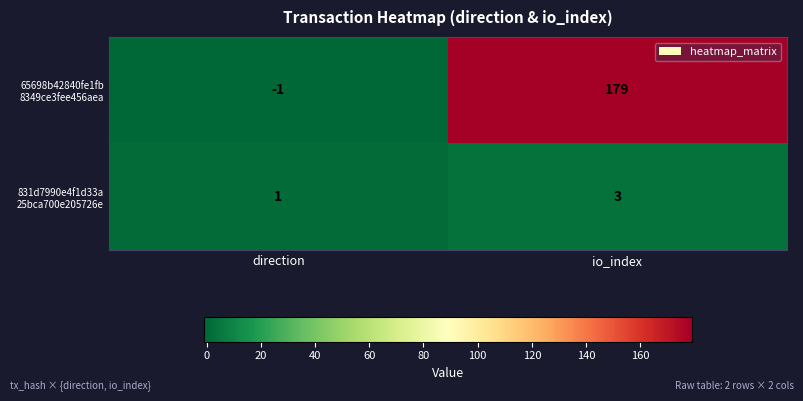

At which category does the chart reach its peak across all series?

io_index